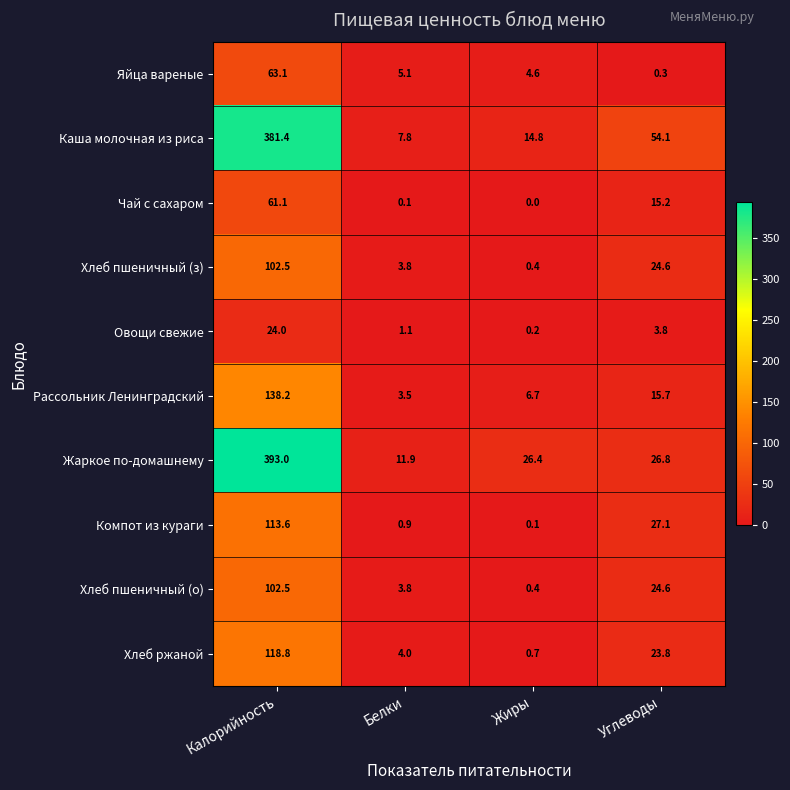

How many data points does each series have?

4